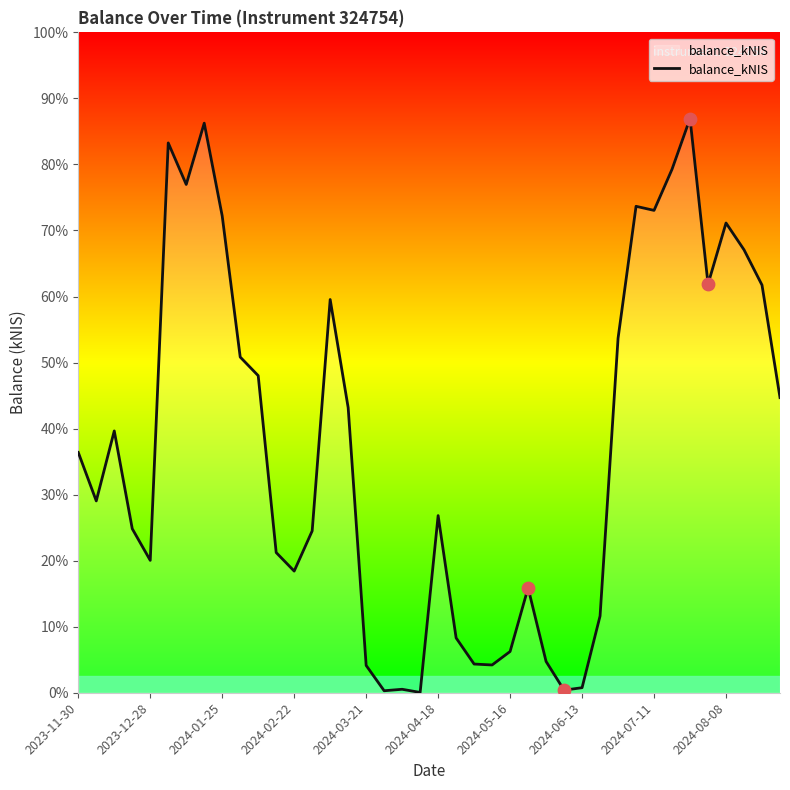

Is this an area chart (filled region under the line)?

Yes